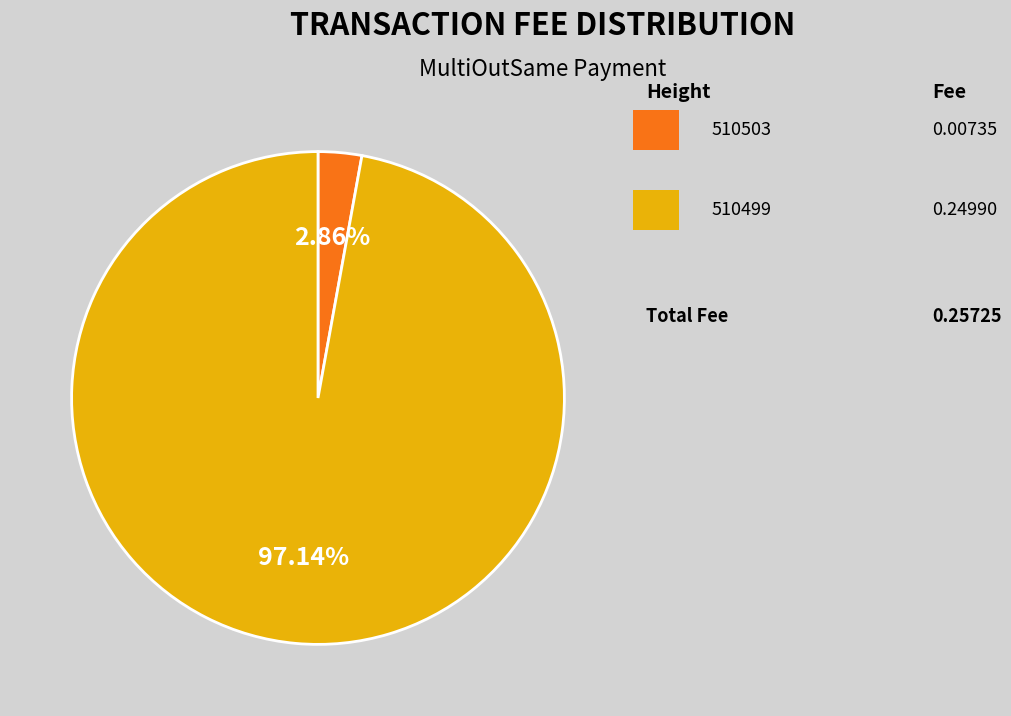

Does any single category account for the majority?

Yes